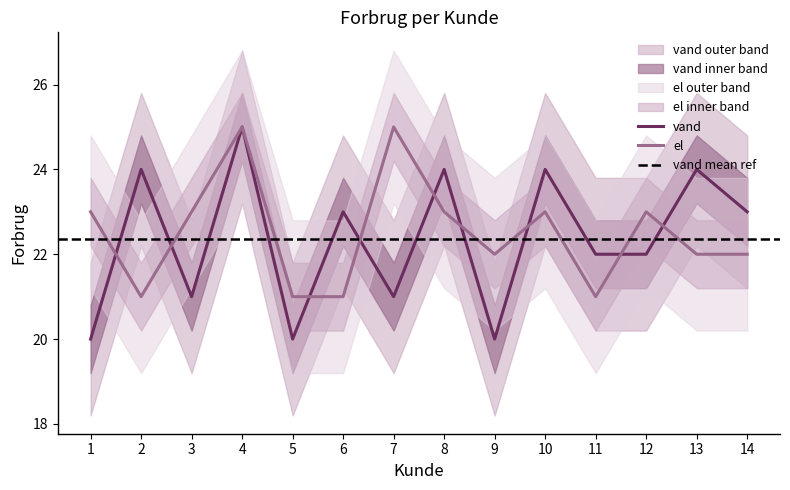

Which series has the widest spread of values?

vand